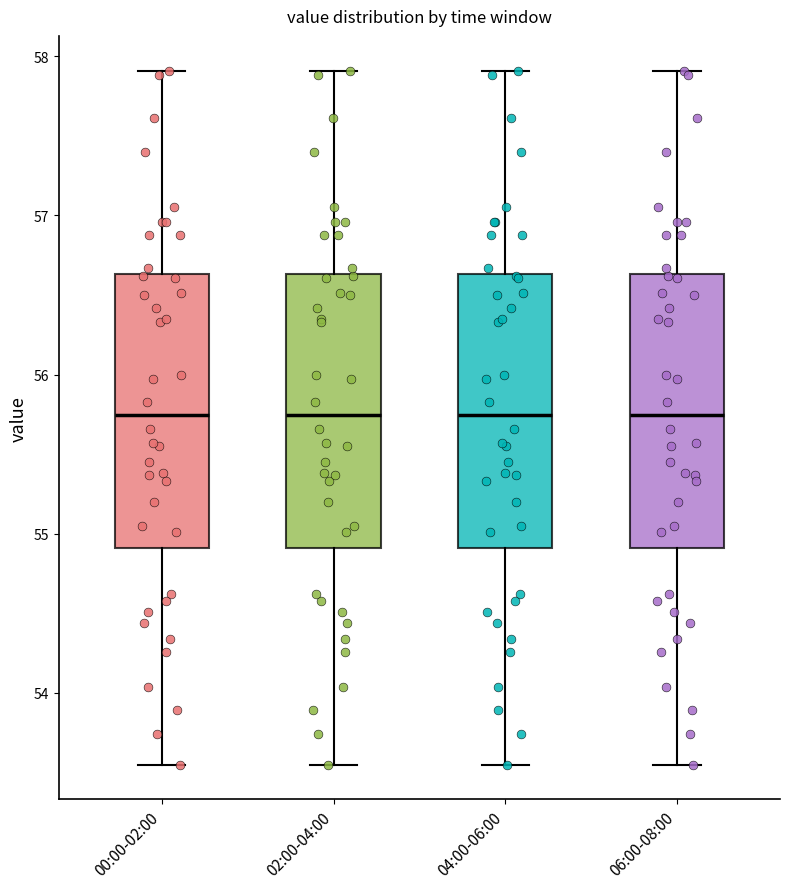

Reading left to right, transcribe this box plot: for each box, give where its median line is, the range the box spans, and where its two whiskers end, as read against the y-axis. The values are not printed on the chart, so give them approximately, as read against the axis.

00:00-02:00: median 55.7, box 54.9 to 56.6, whiskers 53.6 to 57.9
02:00-04:00: median 55.7, box 54.9 to 56.6, whiskers 53.6 to 57.9
04:00-06:00: median 55.7, box 54.9 to 56.6, whiskers 53.6 to 57.9
06:00-08:00: median 55.7, box 54.9 to 56.6, whiskers 53.6 to 57.9